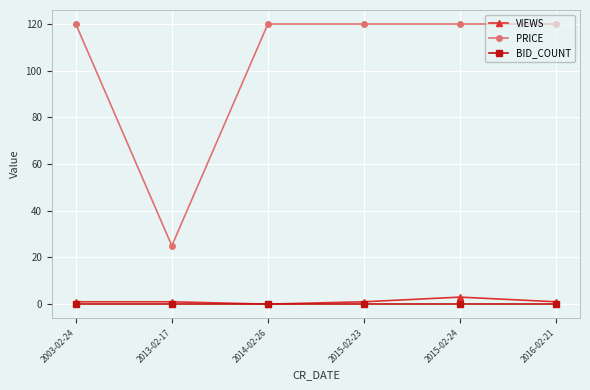

What is the label of the 3rd point from the left?

2014-02-26